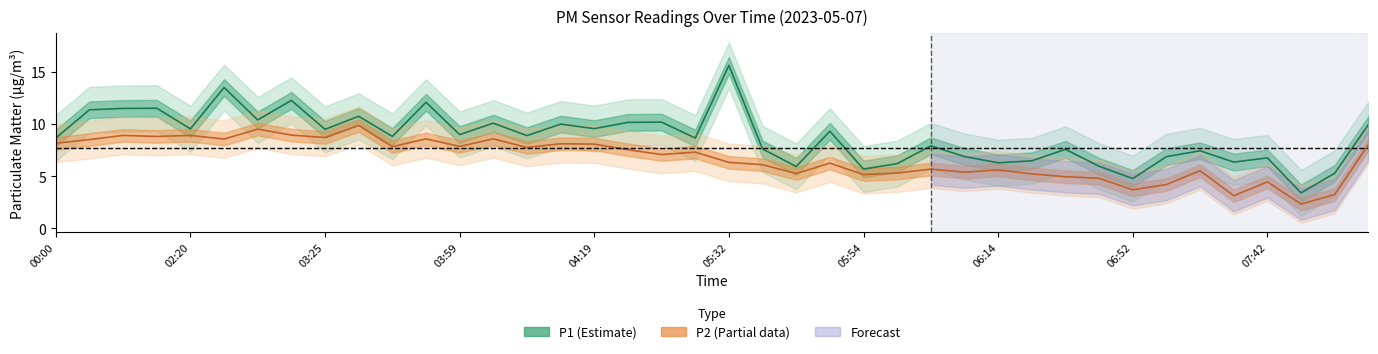

What is the total value across all series at 33?

11.1